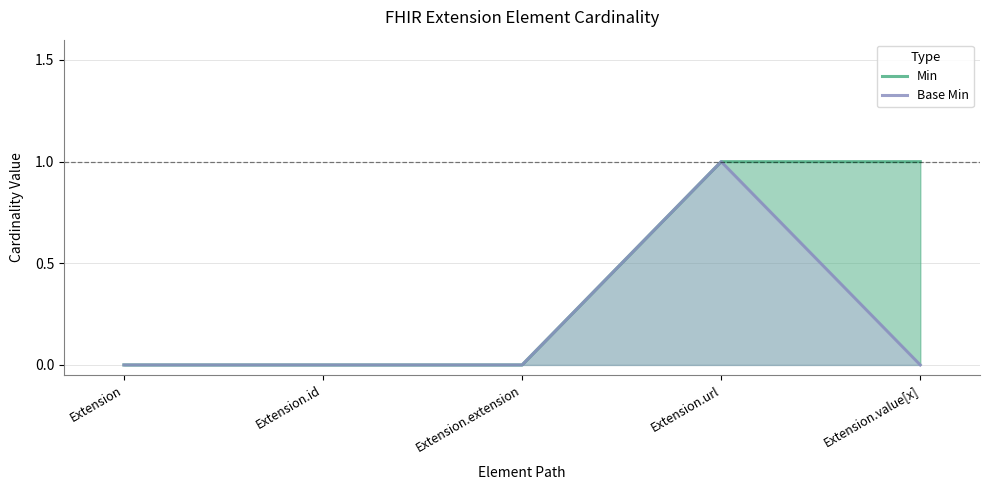

True or false: Min has more than 0 points higher than both neighbors.

False